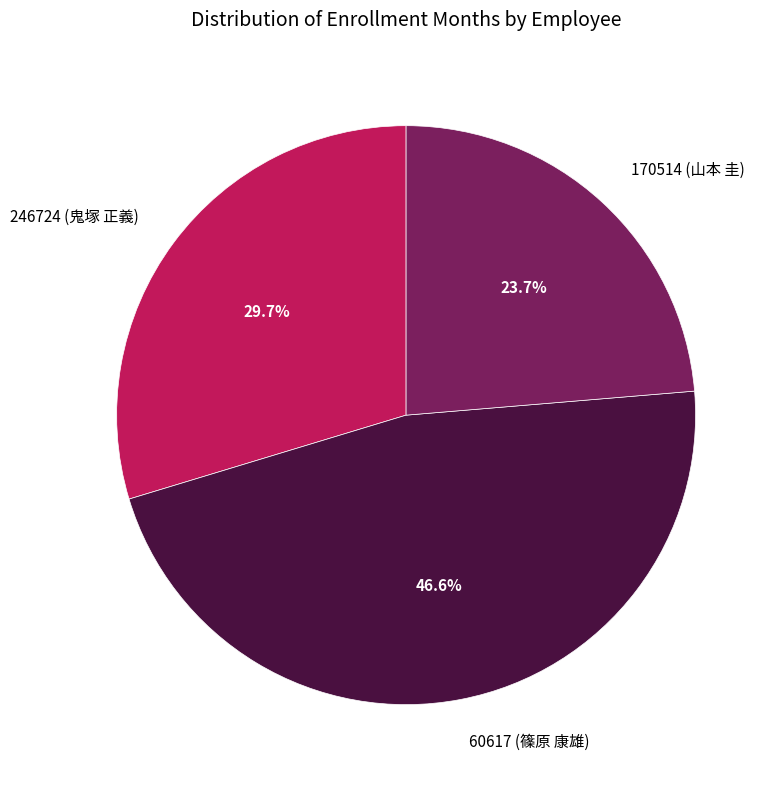

What is the largest slice in the pie chart?

60617 (篠原 康雄)